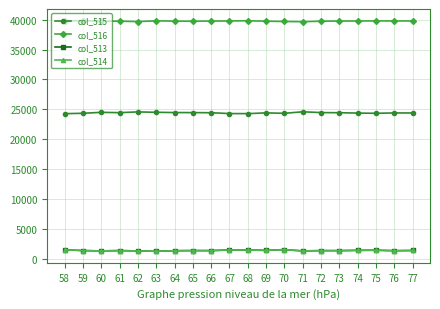

The value of col_514 at 73 is 1341. True or false?

True